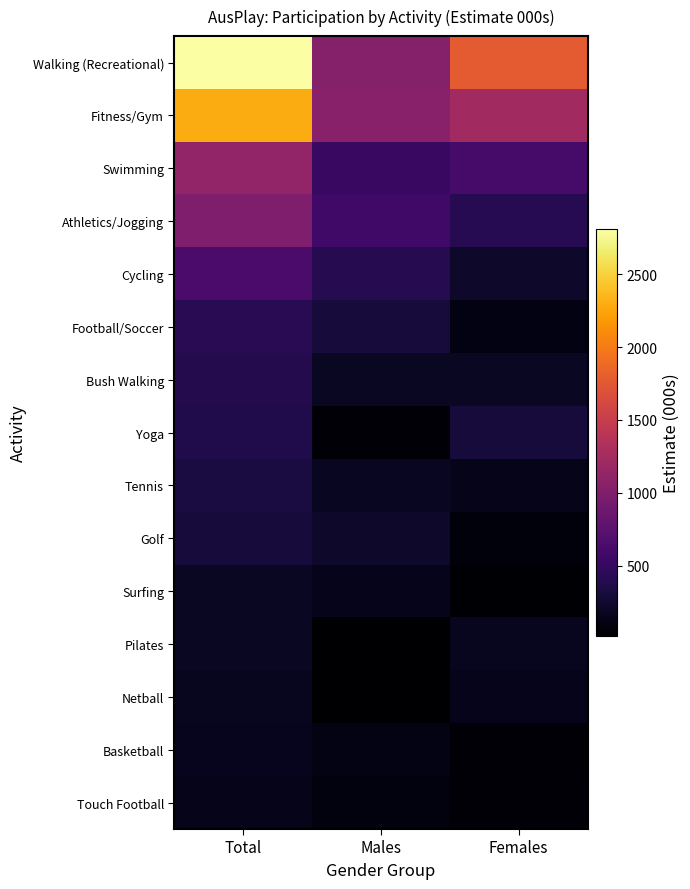

How many data points does each series have?

3